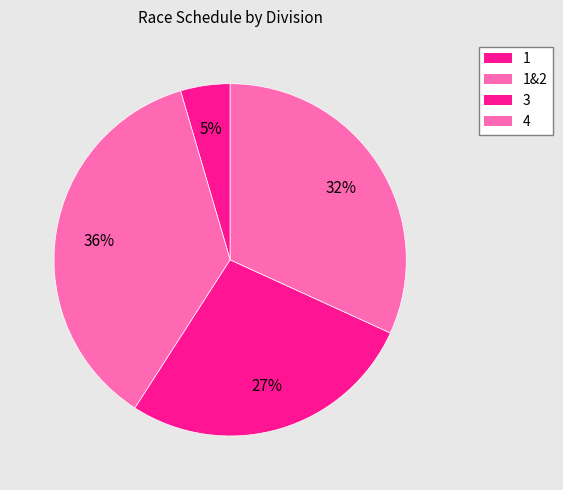

How many segments does this pie chart have?

4